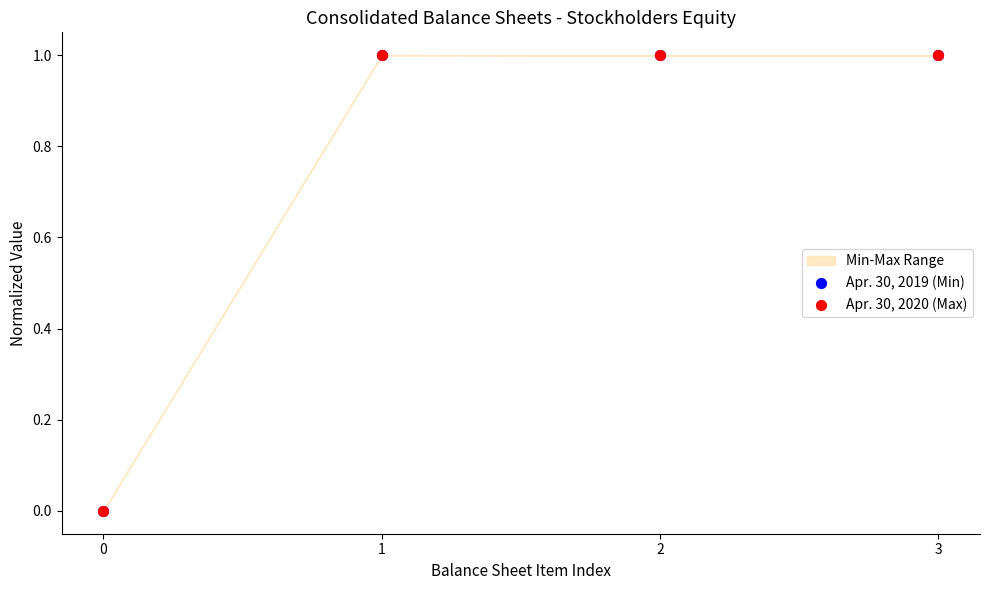

Which series has the largest Y range (max minus min)?

Apr. 30, 2019 (Min)